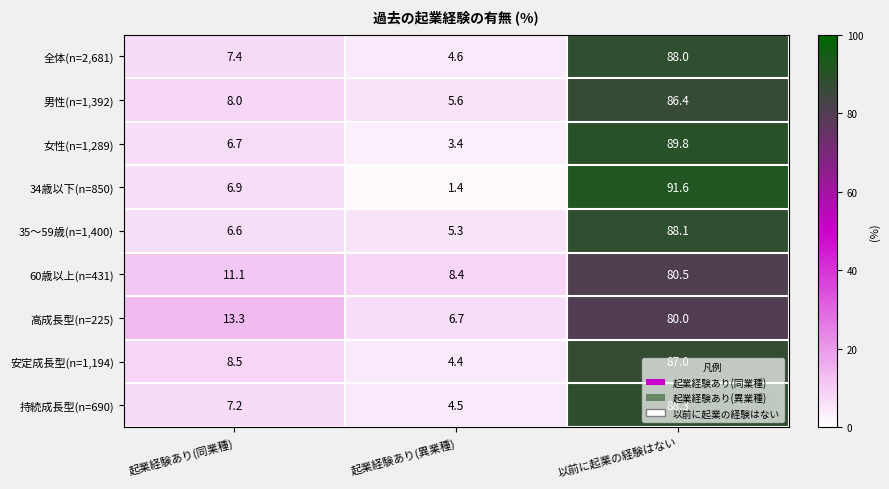

At which label does 35～59歳(n=1,400) reach its peak?

以前に起業の経験はない